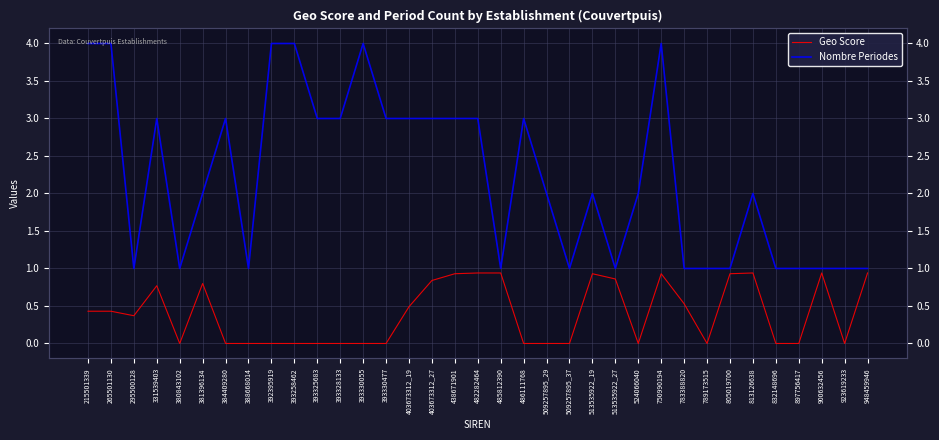

Reading left to right, what are all the values shown in this chart?

Geo Score: 0.4	0.4	0.4	0.8	0.0	0.8	0.0	0.0	0.0	0.0	0.0	0.0	0.0	0.0	0.5	0.8	0.9	0.9	0.9	0.0	0.0	0.0	0.9	0.9	0.0	0.9	0.5	0.0	0.9	0.9	0.0	0.0	0.9	0.0	0.9
Nombre Periodes: 4.0	4.0	1.0	3.0	1.0	2.0	3.0	1.0	4.0	4.0	3.0	3.0	4.0	3.0	3.0	3.0	3.0	3.0	1.0	3.0	2.0	1.0	2.0	1.0	2.0	4.0	1.0	1.0	1.0	2.0	1.0	1.0	1.0	1.0	1.0